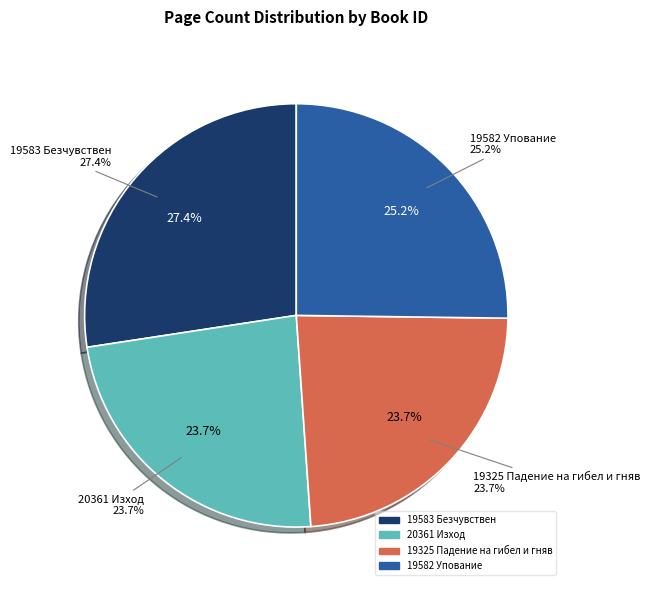

Count the number of slices in the pie.

4